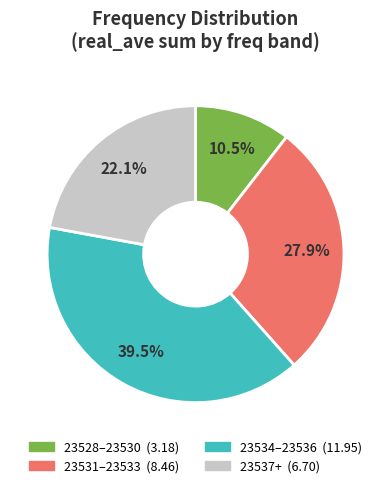

Is there any slice that represents more than half of the pie?

No